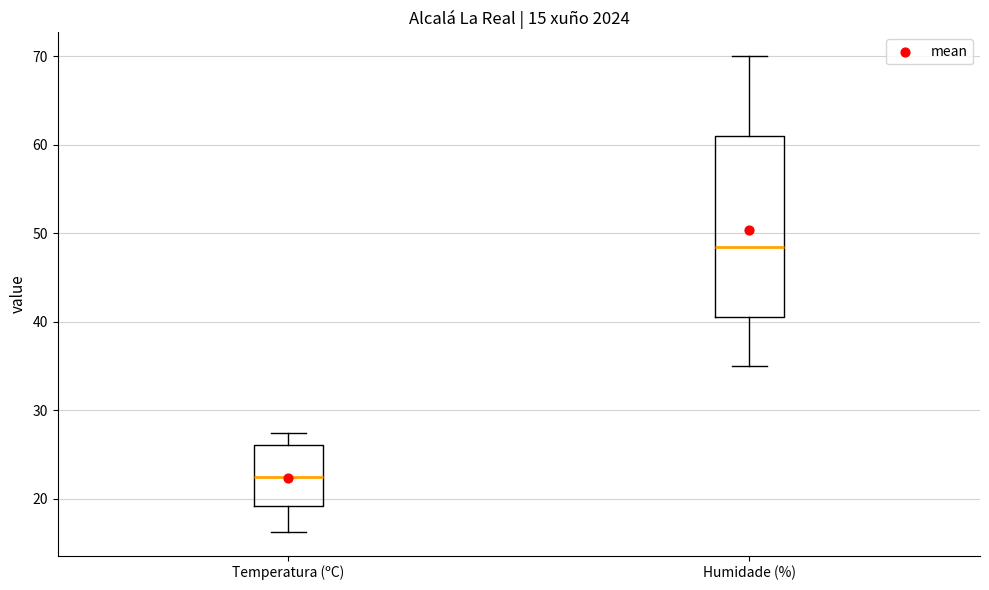

Which box is the tallest, from its lower edge to its upper edge?

Humidade (%)